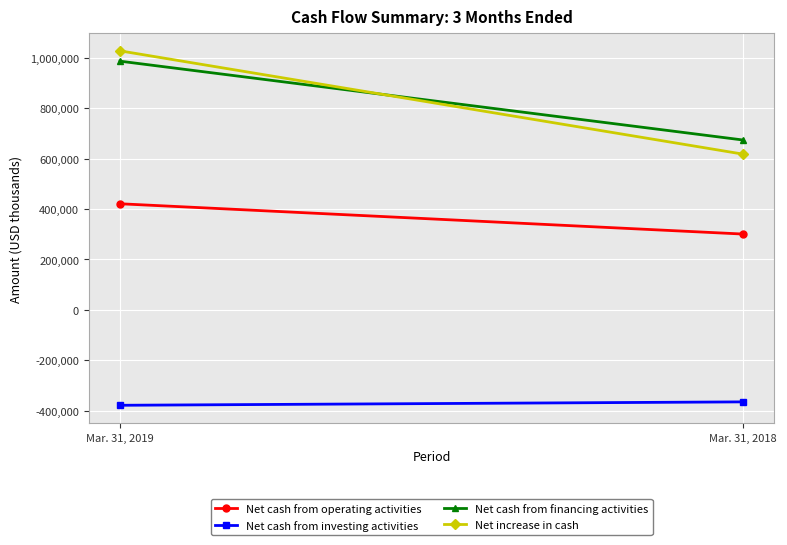

Reading right to left, extract all data points from this chart.

Net cash from operating activities: 300907	421141
Net cash from investing activities: -364926	-378467
Net cash from financing activities: 674025	986932
Net increase in cash: 617909	1027911